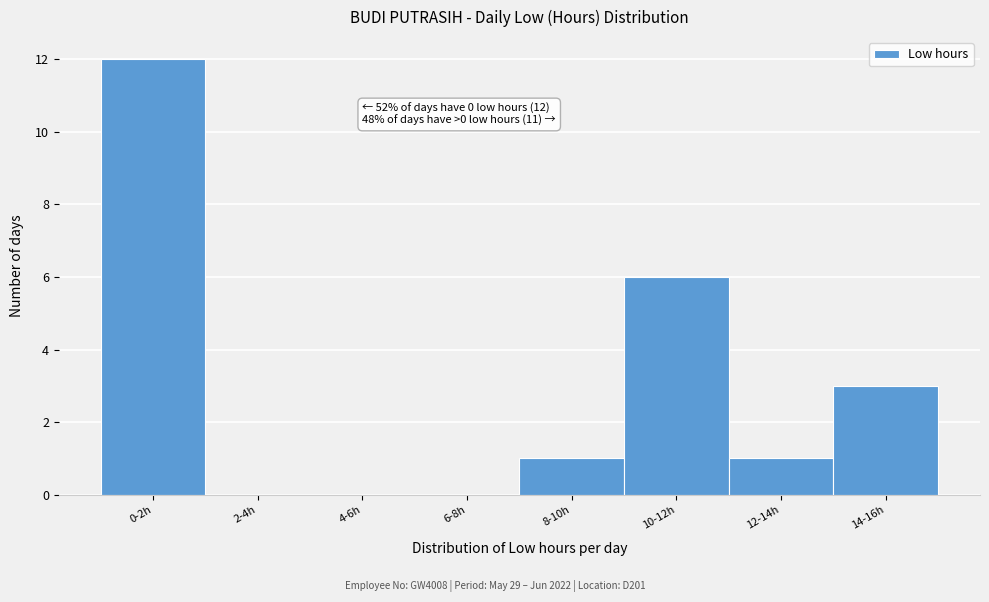

Reading left to right, extract all data points from this chart.

0-2h=12	2-4h=0	4-6h=0	6-8h=0	8-10h=1	10-12h=6	12-14h=1	14-16h=3